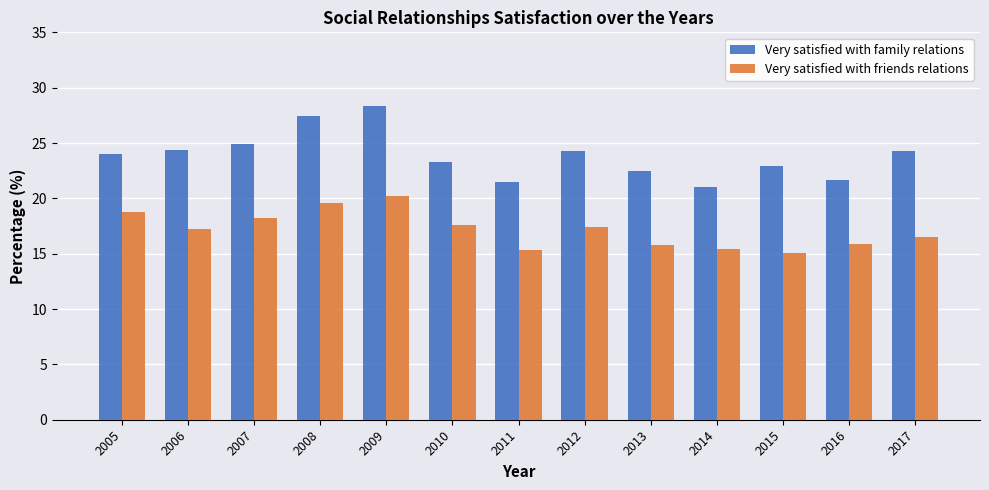

At which label is Very satisfied with family relations closest to 24?

2005